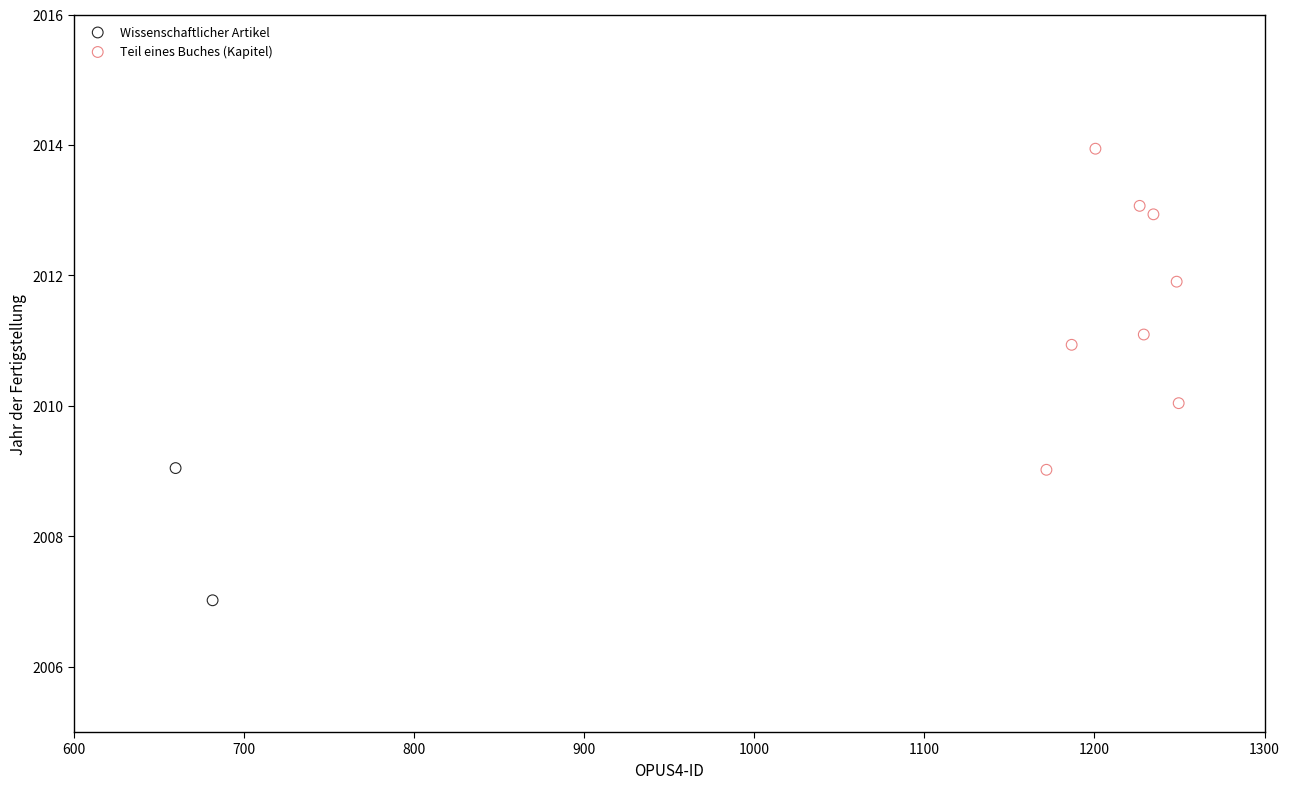

What are all the series names shown in the legend?

Wissenschaftlicher Artikel, Teil eines Buches (Kapitel)